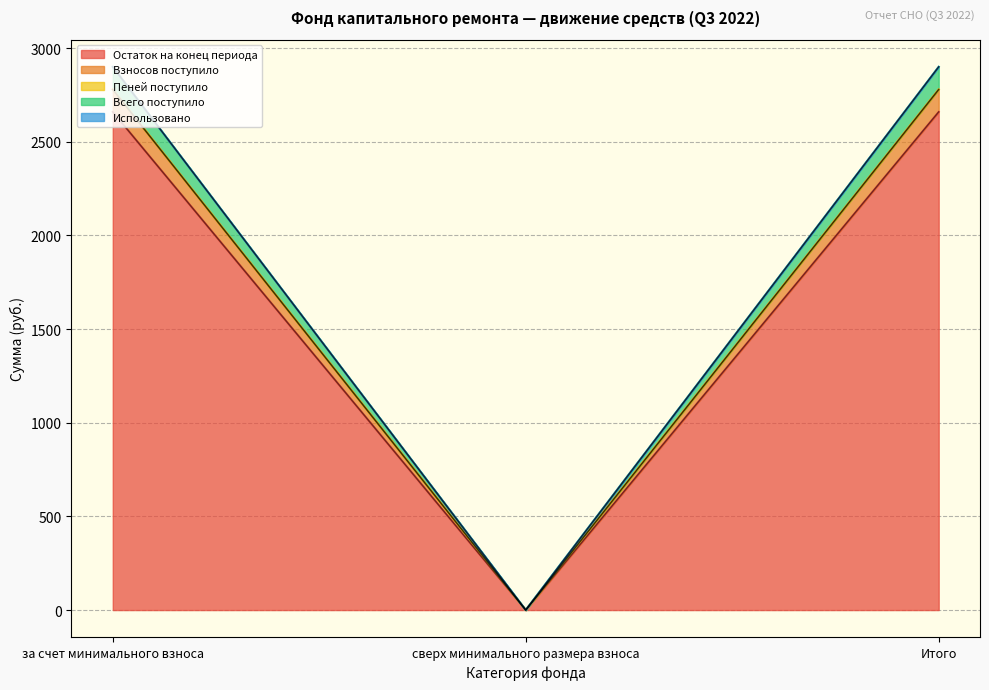

What is the greatest value displayed?

2899.7